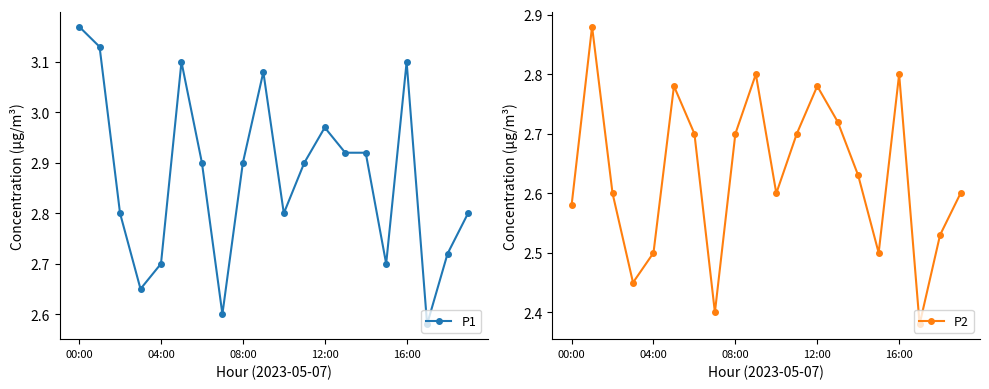

What is the value of the P2 point at the 7th from the left?

2.7